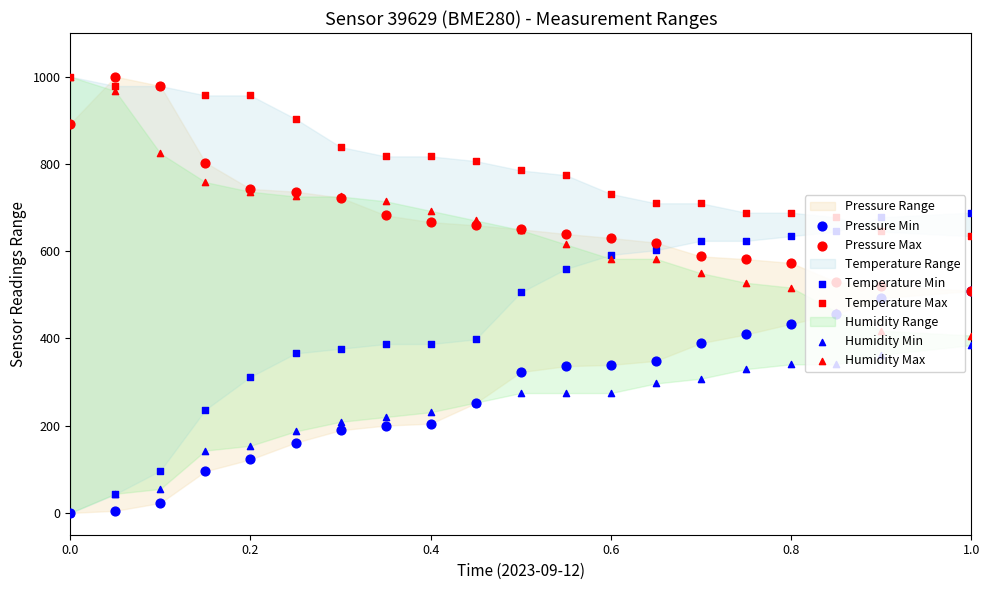

At how many categories does at least one series exceed 790?

10